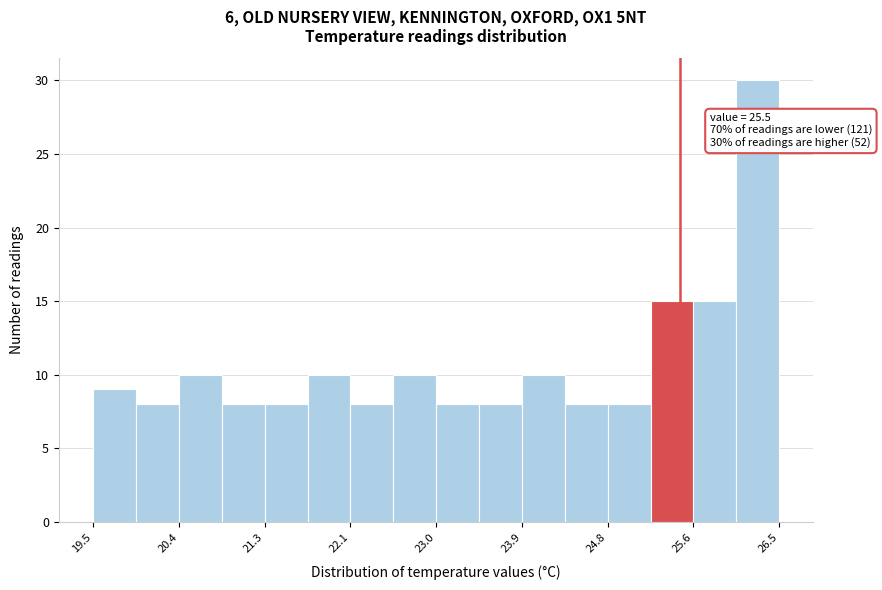

Over which range of the x-axis is the bar tallest?

26.1 to 26.5